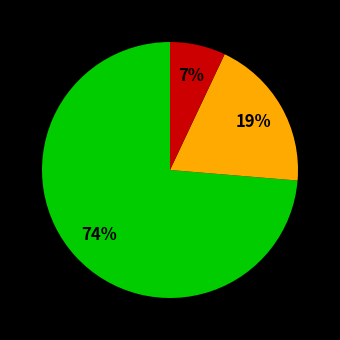

Is there any slice that represents more than half of the pie?

Yes